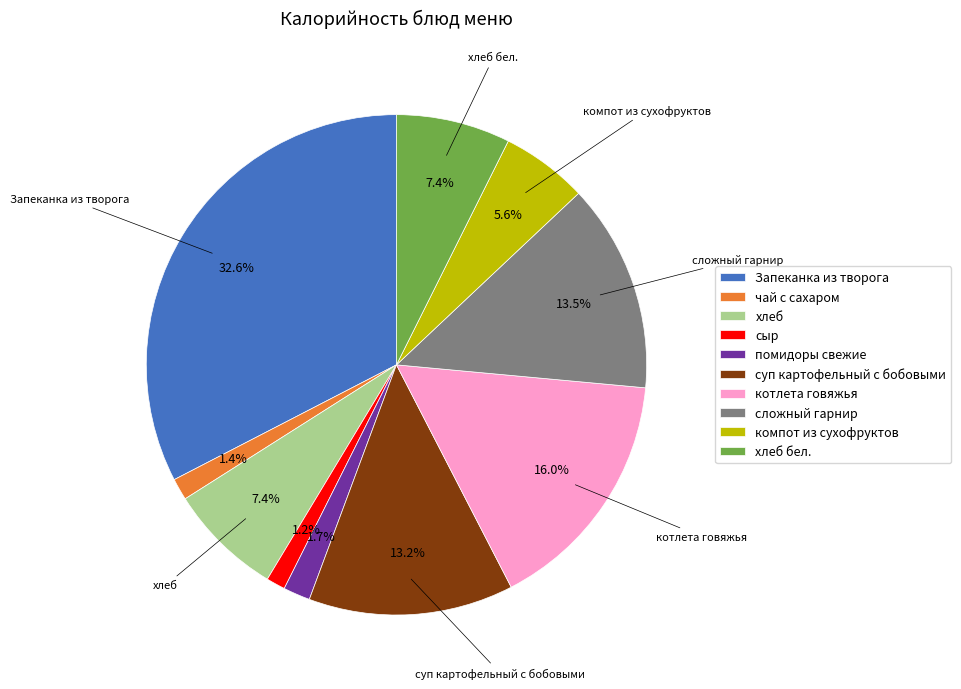

Does помидоры свежие represent more than half of the total?

No